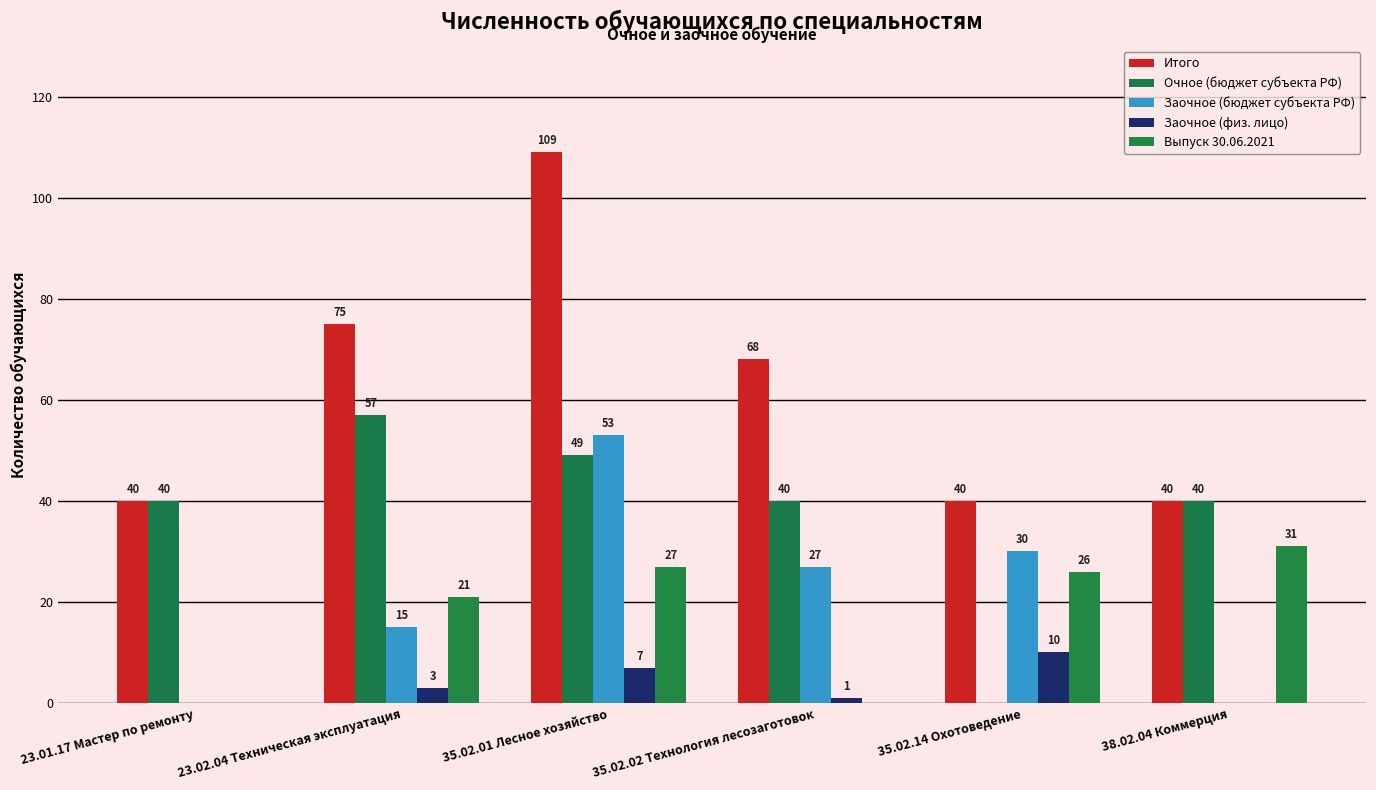

How many groups of bars are there?

6